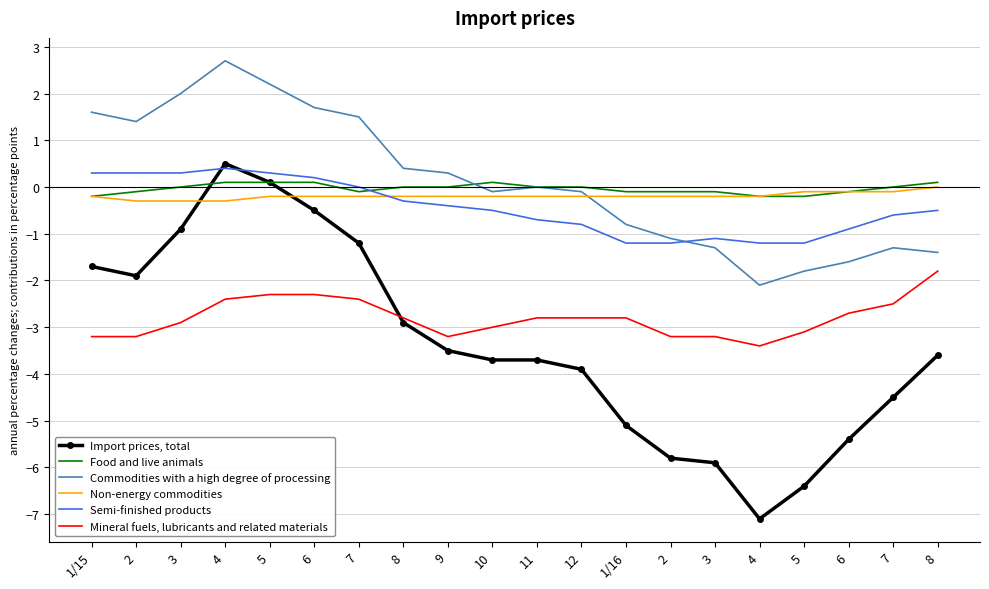

What are all the series names shown in the legend?

Import prices, total, Food and live animals, Commodities with a high degree of processing, Non-energy commodities, Semi-finished products, Mineral fuels, lubricants and related materials